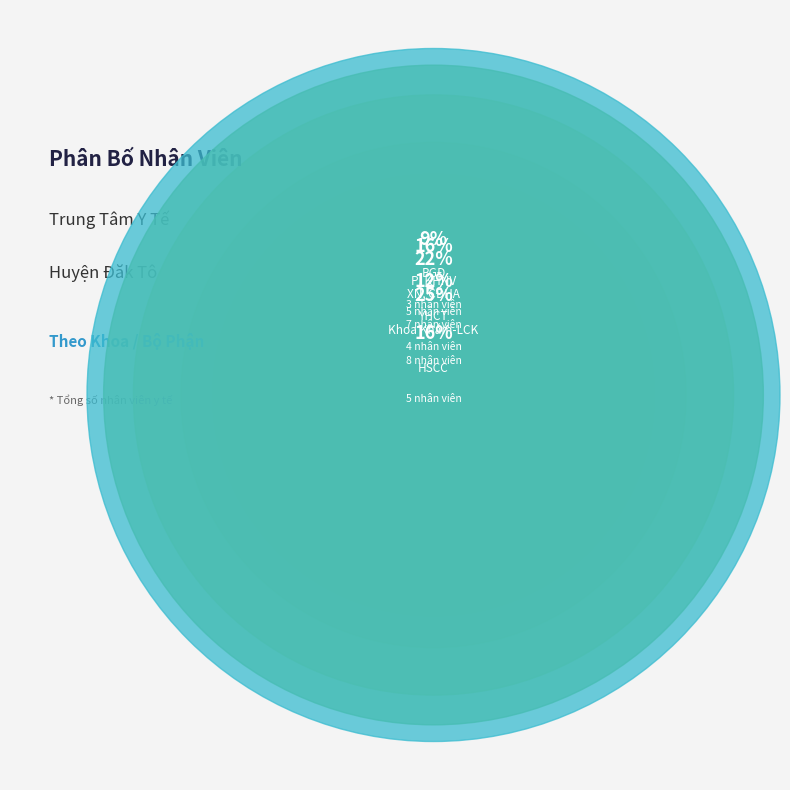

Combined, what portion of the pie is BGĐ and YHCT?

23.7%